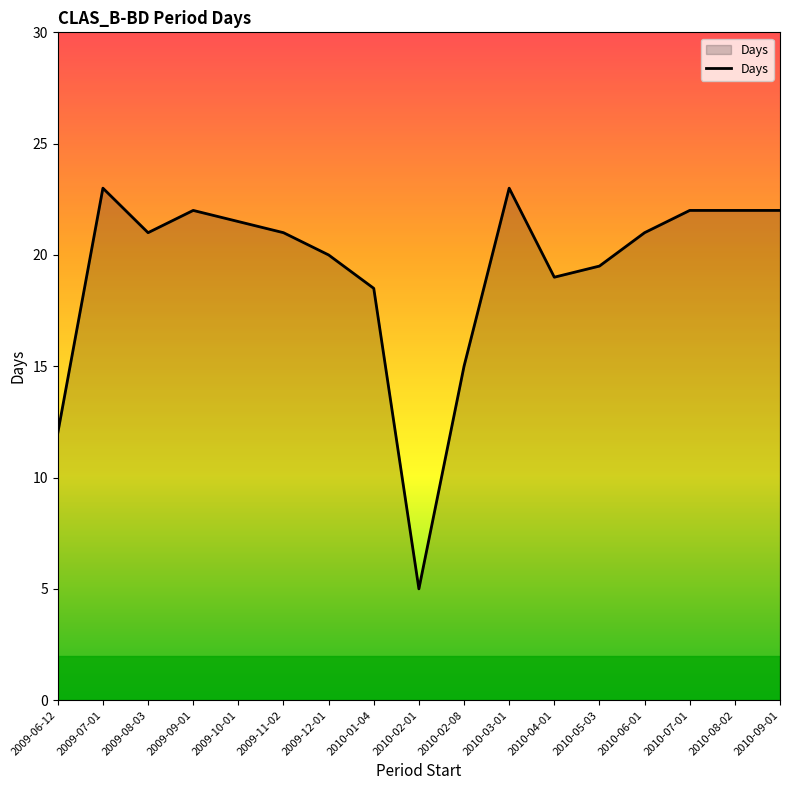

Read the value at 2010-08-02.

22.0